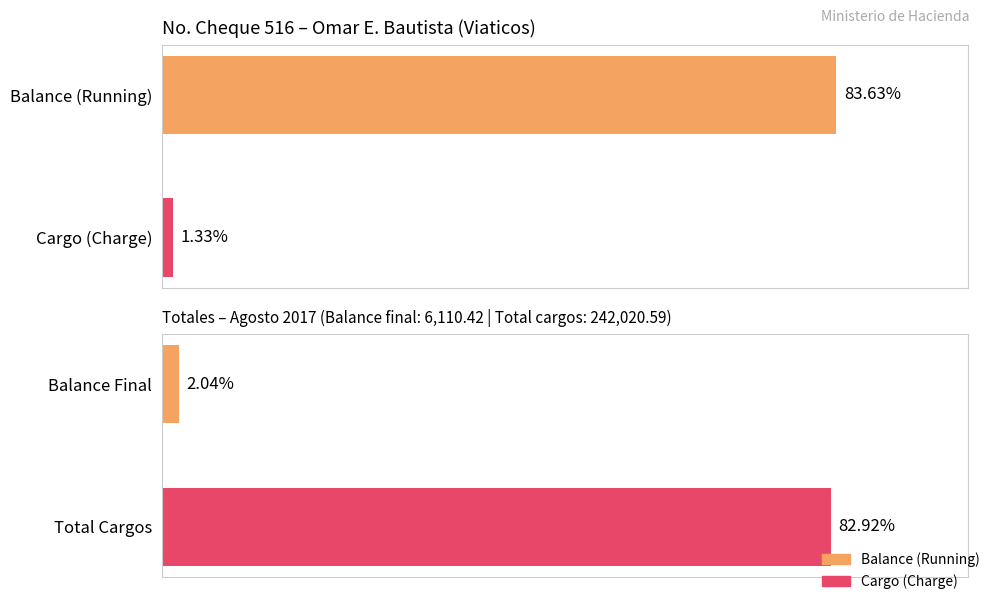

Is the value of Balance (Running) at 521 greater than the value of Cargo (Charge) at 517?

Yes